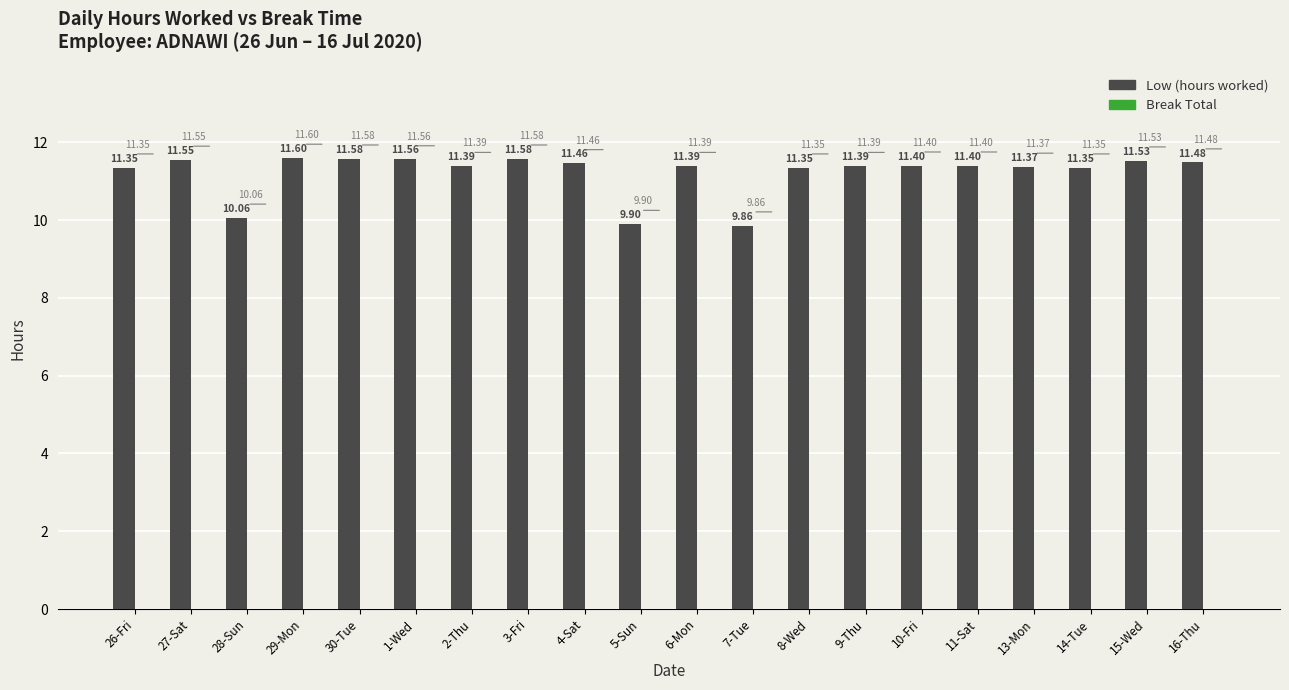

What is the change in value from 28-Sun to 29-Mon?

+1.5